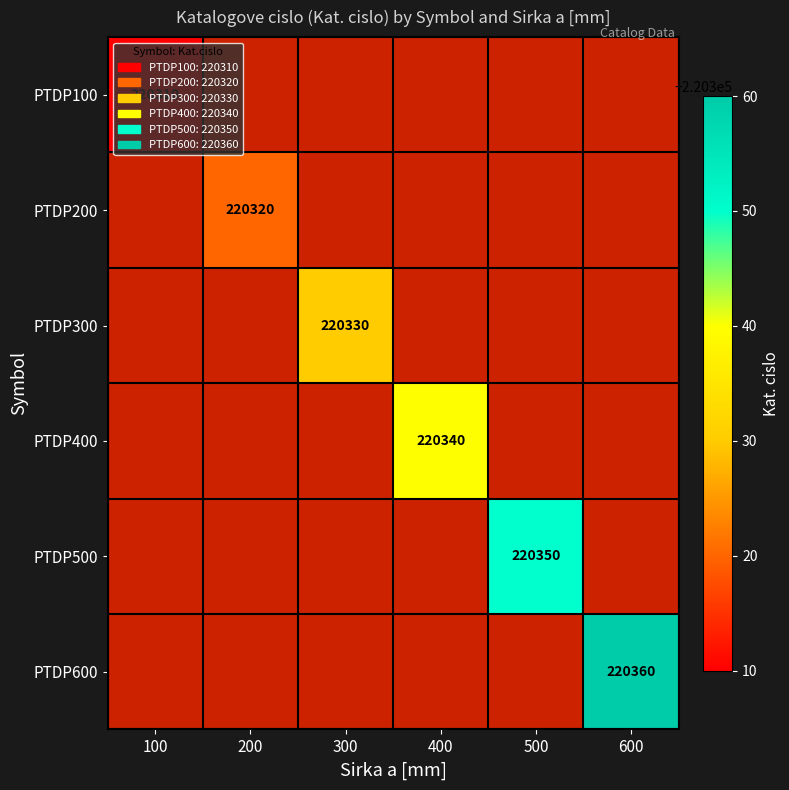

List the series in order of their overall mean, lowest first.

PTDP100, PTDP200, PTDP300, PTDP400, PTDP500, PTDP600